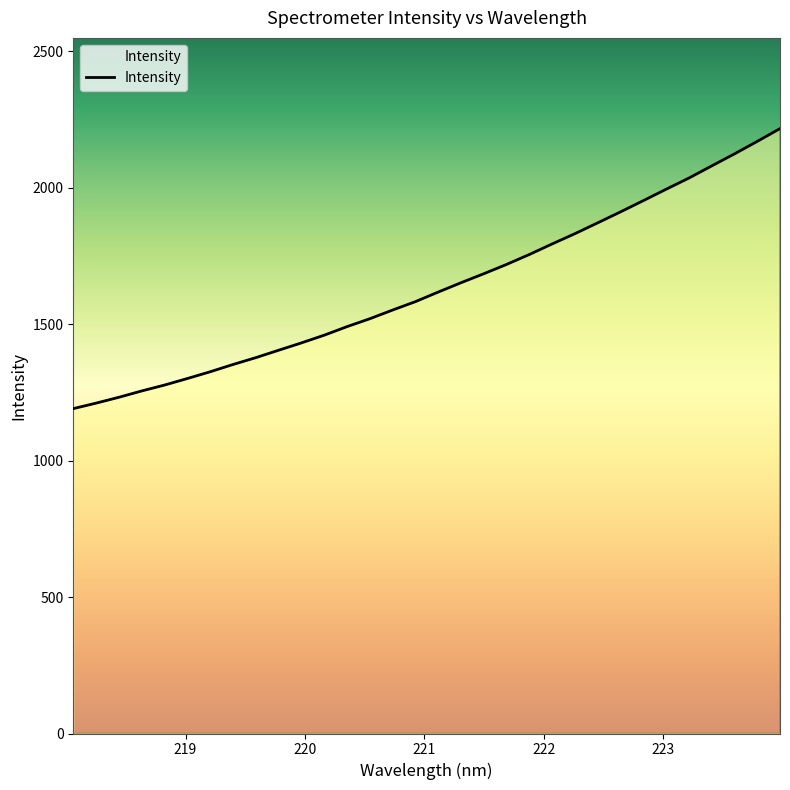

What is the difference between the maximum and minimum values?

1025.7